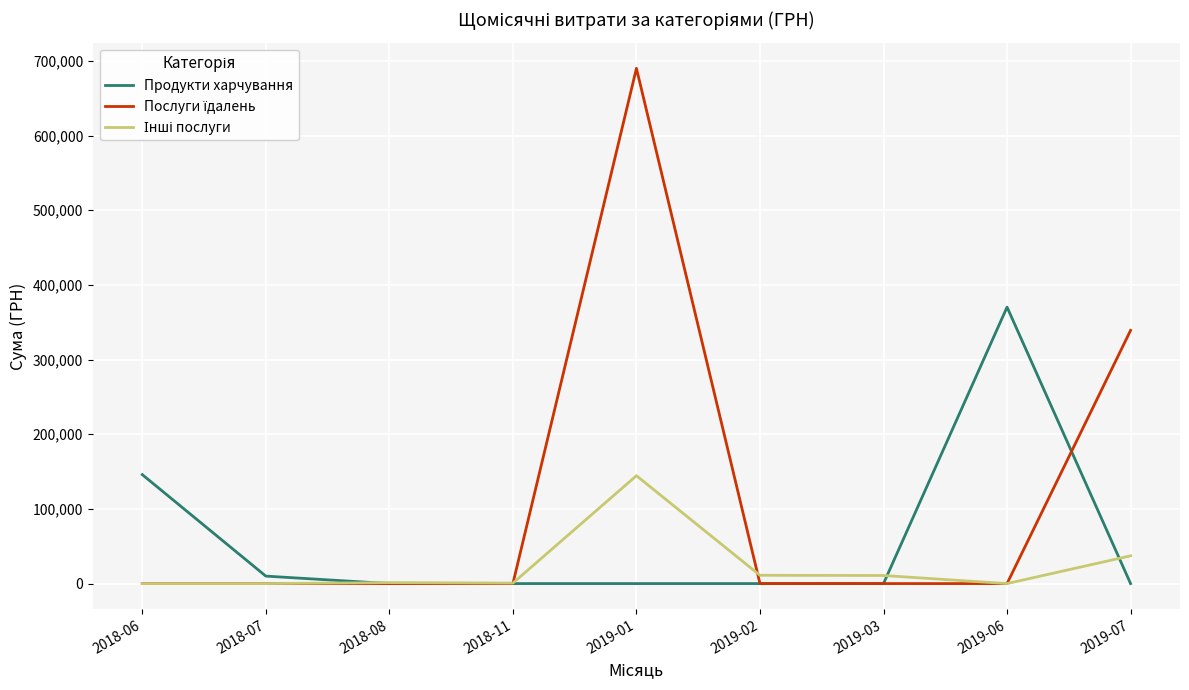

Where is Продукти харчування nearest to the value 185137?

2018-06